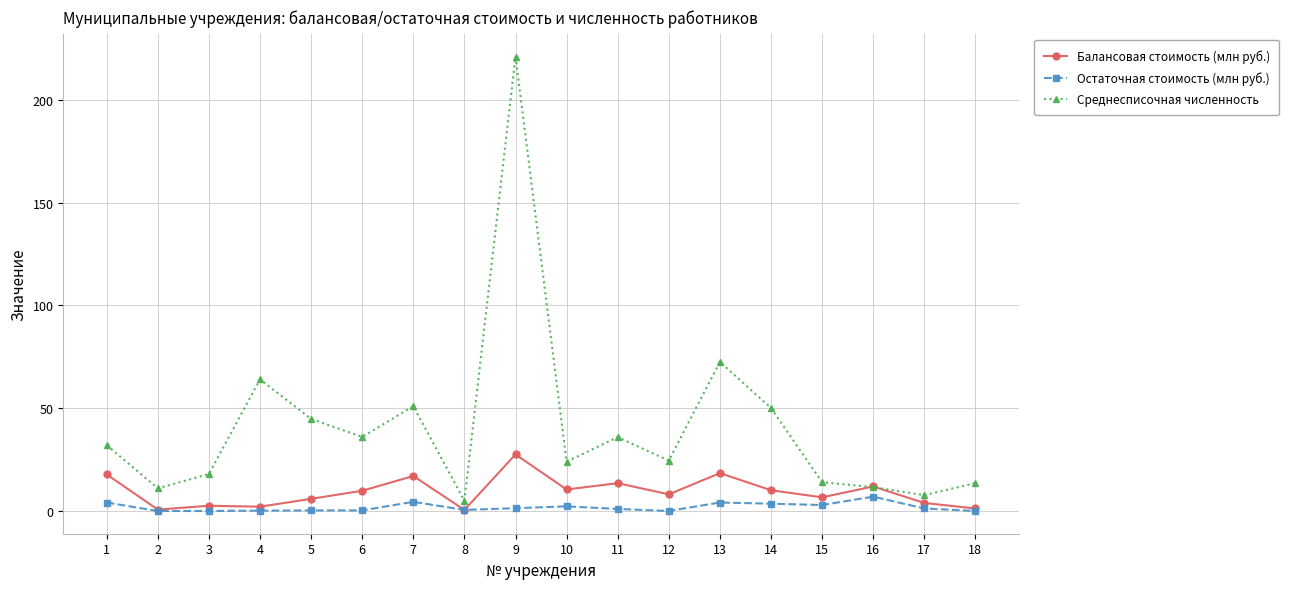

Which series has the widest spread of values?

Среднесписочная численность